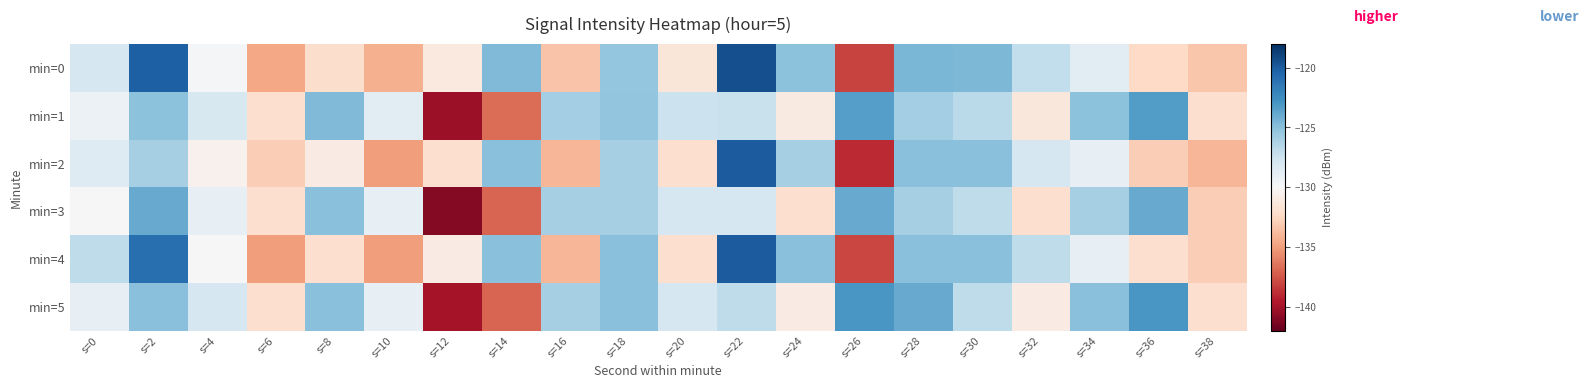

Reading left to right, extract all data points from this chart.

min=0: s=0=-128.0	s=2=-120.2	s=4=-129.8	s=6=-134.7	s=8=-132.1	s=10=-134.3	s=12=-131.2	s=14=-124.7	s=16=-133.5	s=18=-125.4	s=20=-131.5	s=22=-119.5	s=24=-125.1	s=26=-138.1	s=28=-124.5	s=30=-124.7	s=32=-127.0	s=34=-128.8	s=36=-132.4	s=38=-133.3
min=1: s=0=-129.3	s=2=-125.1	s=4=-128.0	s=6=-132.0	s=8=-124.7	s=10=-128.7	s=12=-140.3	s=14=-136.7	s=16=-125.9	s=18=-125.3	s=20=-127.4	s=22=-127.3	s=24=-131.1	s=26=-123.4	s=28=-125.9	s=30=-126.8	s=32=-131.4	s=34=-125.1	s=36=-123.3	s=38=-132.0
min=2: s=0=-128.5	s=2=-126.0	s=4=-130.5	s=6=-133.0	s=8=-131.0	s=10=-135.0	s=12=-132.0	s=14=-125.0	s=16=-134.0	s=18=-126.0	s=20=-132.0	s=22=-120.0	s=24=-126.0	s=26=-139.0	s=28=-125.0	s=30=-125.0	s=32=-128.0	s=34=-129.0	s=36=-133.0	s=38=-134.0
min=3: s=0=-130.0	s=2=-124.0	s=4=-129.0	s=6=-132.0	s=8=-125.0	s=10=-129.0	s=12=-141.0	s=14=-137.0	s=16=-126.0	s=18=-126.0	s=20=-128.0	s=22=-128.0	s=24=-132.0	s=26=-124.0	s=28=-126.0	s=30=-127.0	s=32=-132.0	s=34=-126.0	s=36=-124.0	s=38=-133.0
min=4: s=0=-127.0	s=2=-121.0	s=4=-130.0	s=6=-135.0	s=8=-132.0	s=10=-135.0	s=12=-131.0	s=14=-125.0	s=16=-134.0	s=18=-125.0	s=20=-132.0	s=22=-120.0	s=24=-125.0	s=26=-138.0	s=28=-125.0	s=30=-125.0	s=32=-127.0	s=34=-129.0	s=36=-132.0	s=38=-133.0
min=5: s=0=-129.0	s=2=-125.0	s=4=-128.0	s=6=-132.0	s=8=-125.0	s=10=-129.0	s=12=-140.0	s=14=-137.0	s=16=-126.0	s=18=-125.0	s=20=-128.0	s=22=-127.0	s=24=-131.0	s=26=-123.0	s=28=-124.0	s=30=-127.0	s=32=-131.0	s=34=-125.0	s=36=-123.0	s=38=-132.0